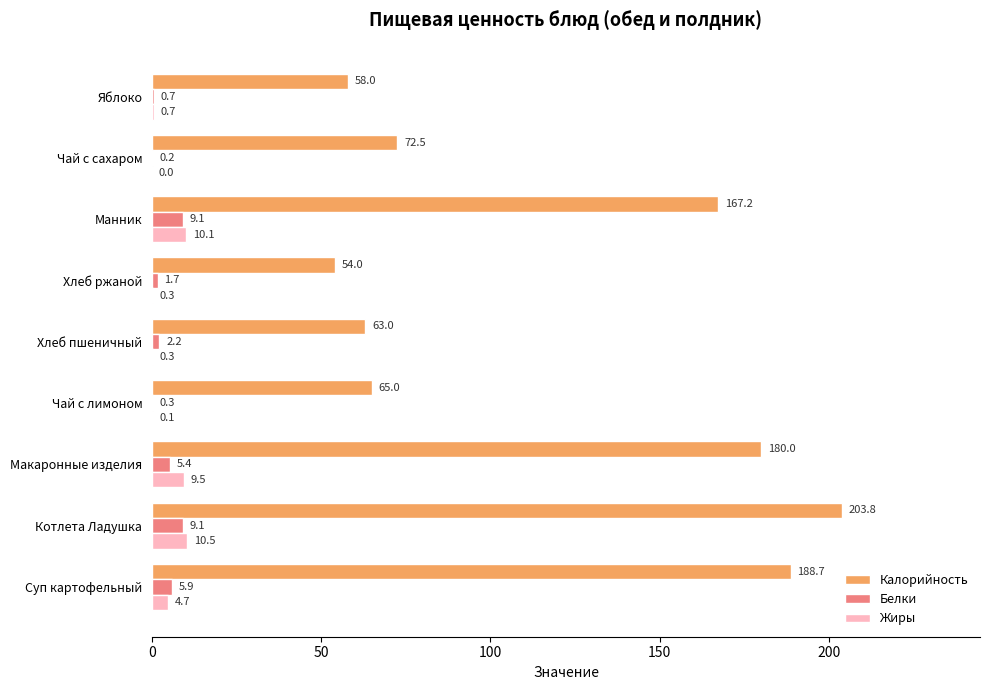

Is the value of Жиры at Манник greater than the value of Калорийность at Хлеб пшеничный?

No